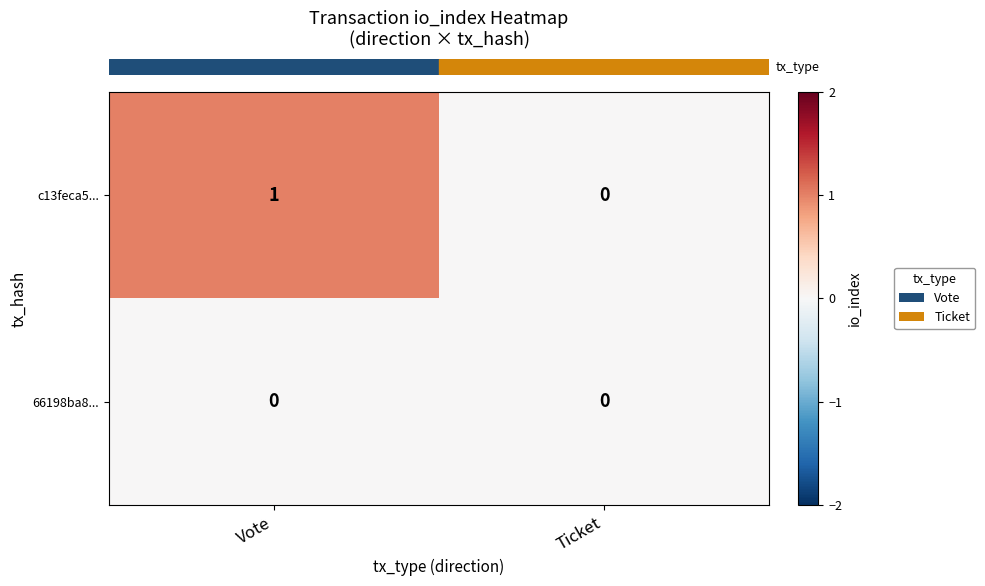

At which category is the sum across all series the highest?

Vote